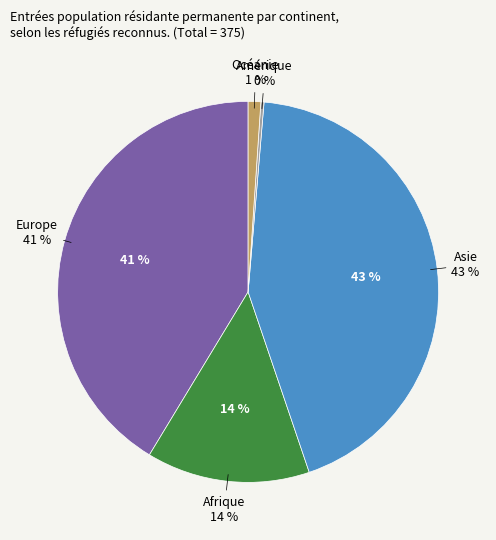

What is the total percentage of Europe and Asie?

84.8%